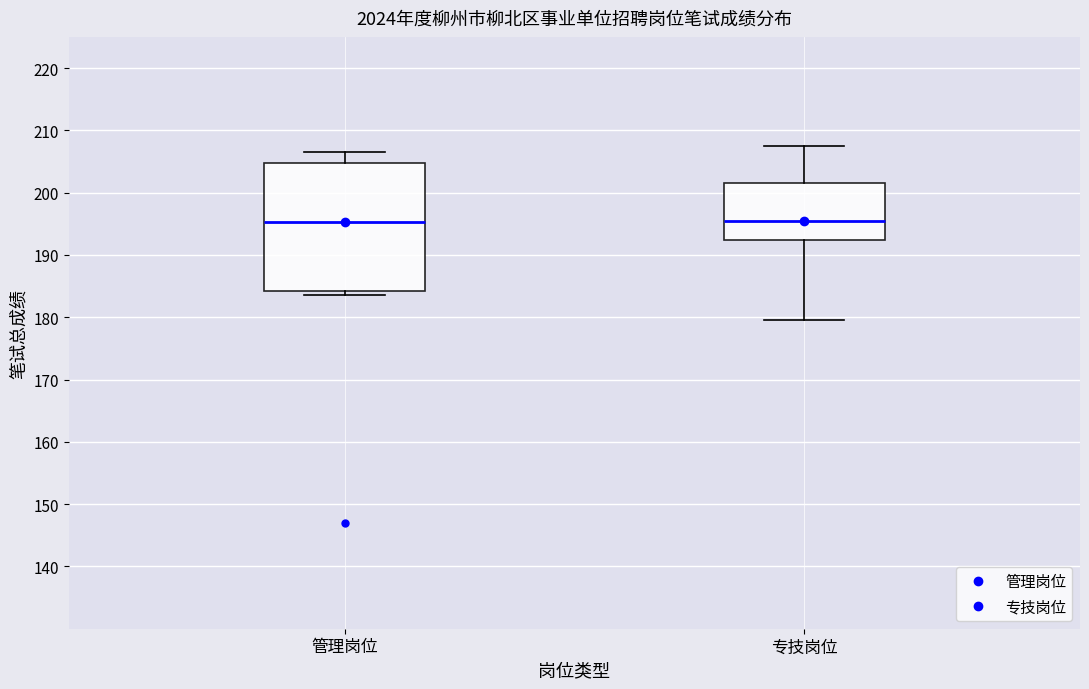

Reading left to right, transcribe this box plot: for each box, give where its median line is, the range the box spans, and where its two whiskers end, as read against the y-axis. The values are not printed on the chart, so give them approximately, as read against the axis.

管理岗位: median 195, box 184 to 205, whiskers 184 (just below the box's lower edge) to 207
专技岗位: median 196, box 192 to 202, whiskers 180 to 208